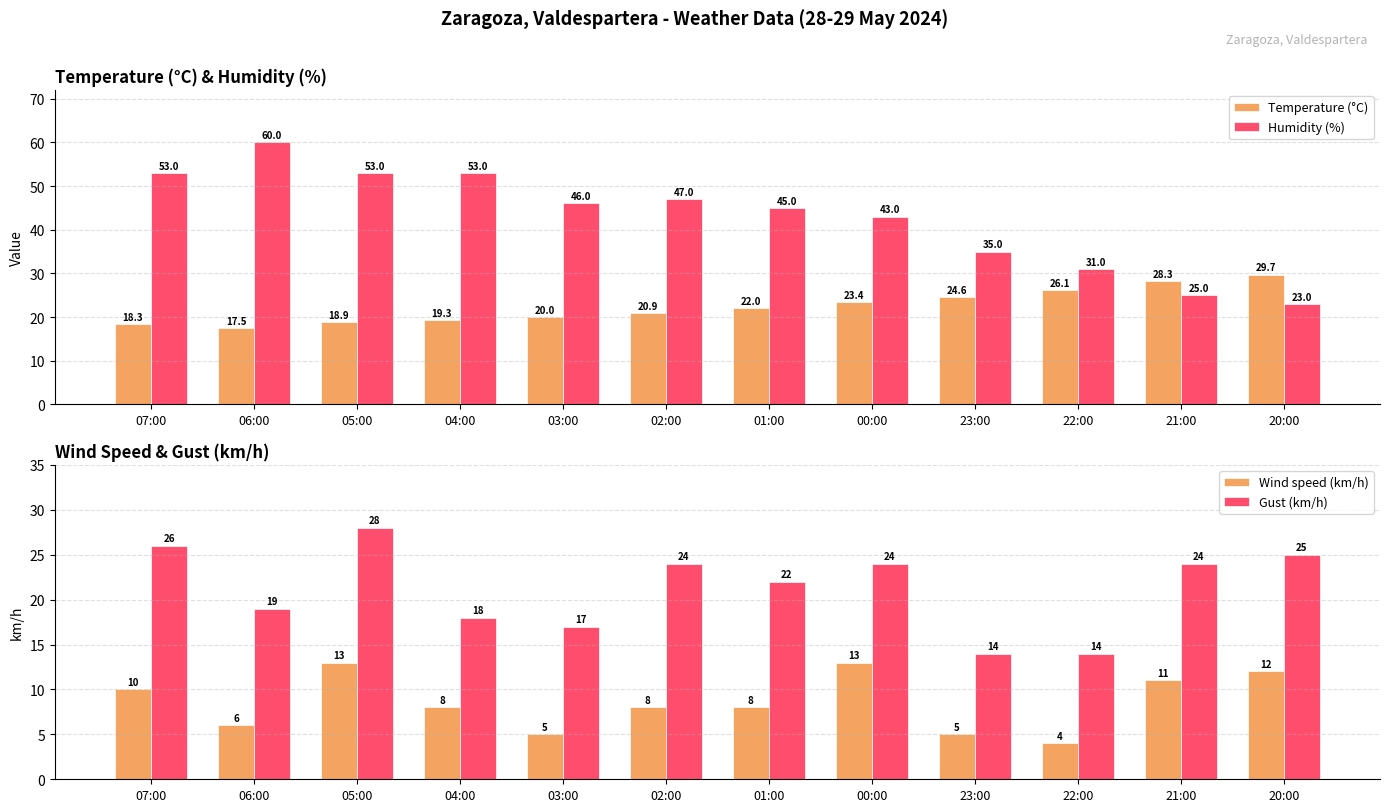

How many bars are there in each group?

4